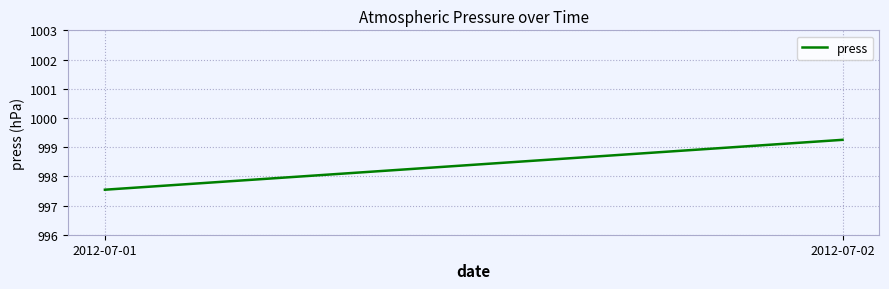

What is the average value?

998.4